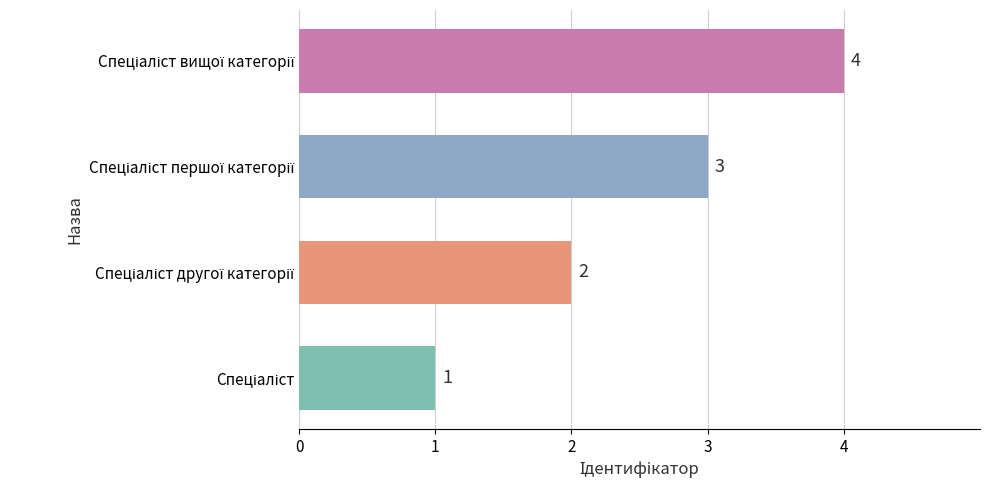

What is the difference between the maximum and minimum values?

3